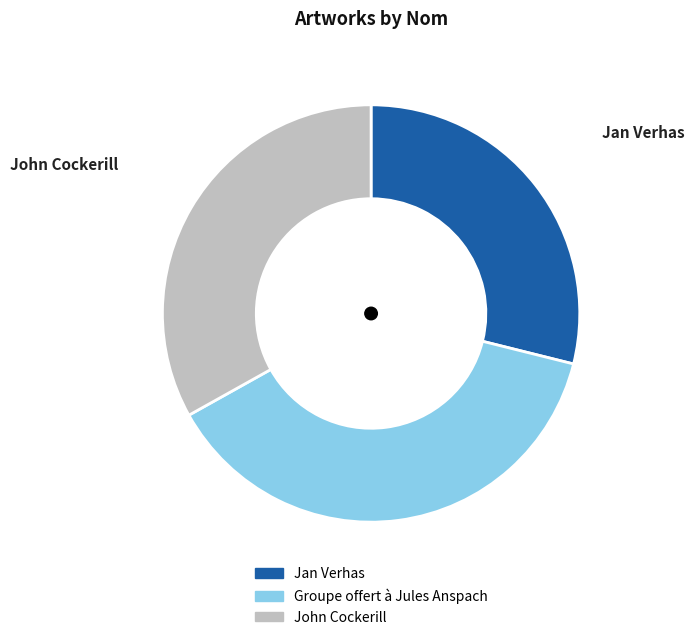

How many slices are in this pie chart?

3